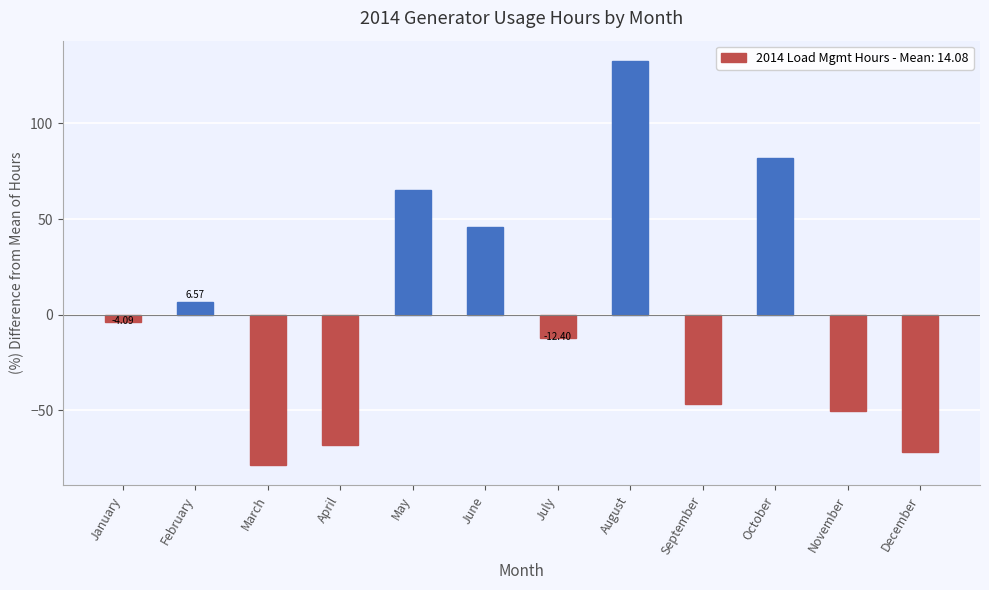

Reading right to left, list all the values displayed in this chart.

-71.6	-50.3	81.7	-46.7	132.7	-12.4	45.6	65.2	-68.0	-78.7	6.6	-4.1